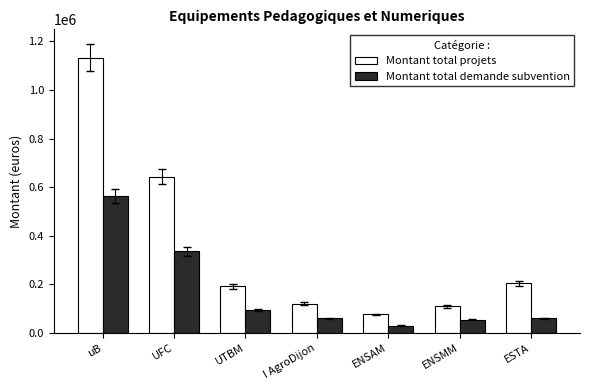

What is the sum of the Montant total demande subvention values at uB and UTBM?

660325